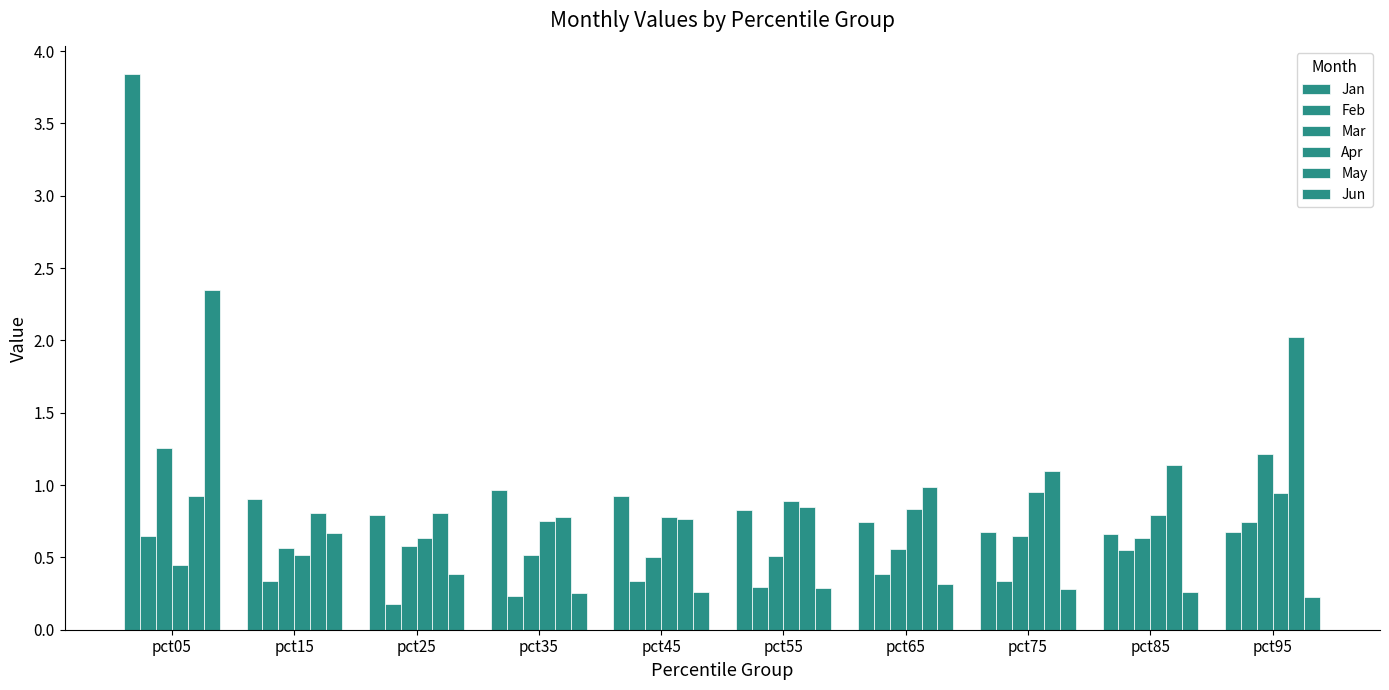

How many data points does each series have?

10